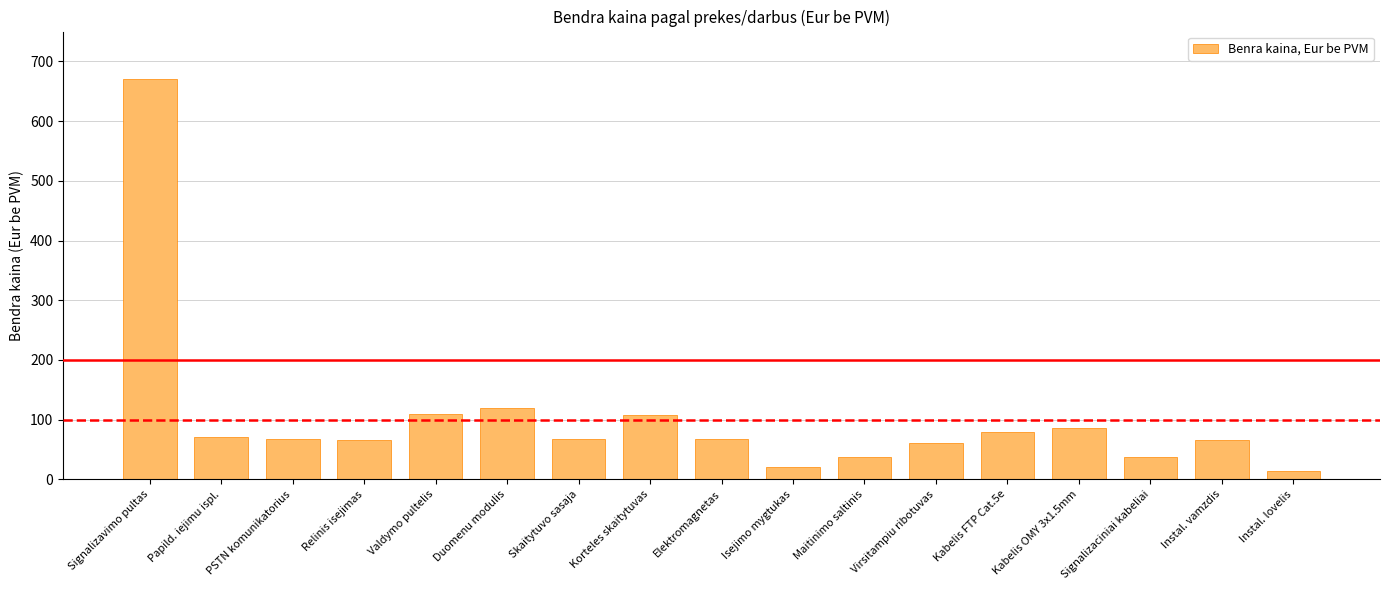

Which has a higher value, Skaitytuvo sasaja or Maitinimo saltinis?

Skaitytuvo sasaja